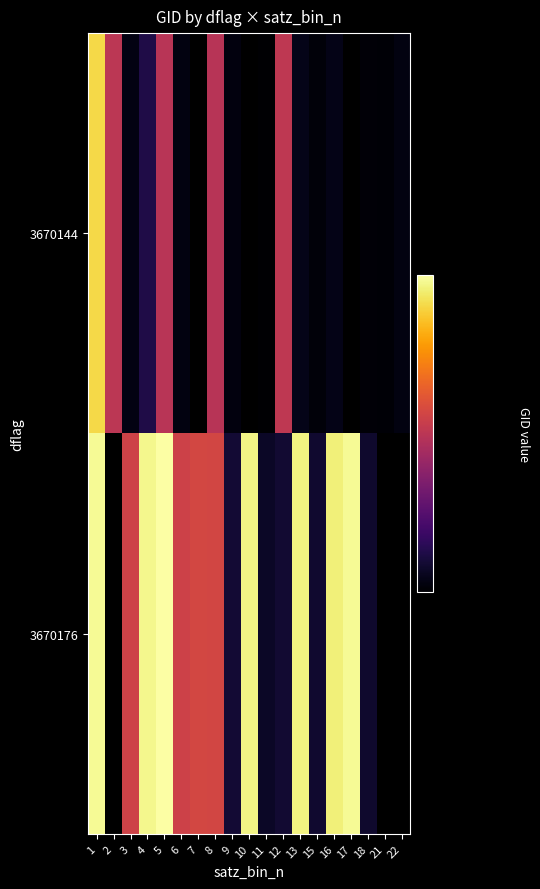

What is the difference between the highest and lowest values at 8?

2440.5